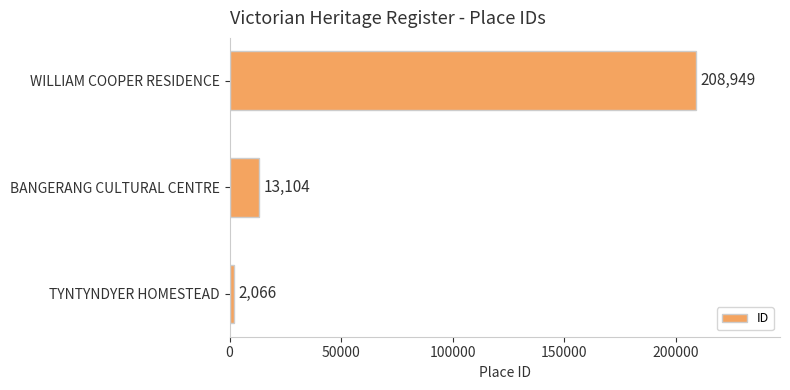

How many bars are there in total?

3